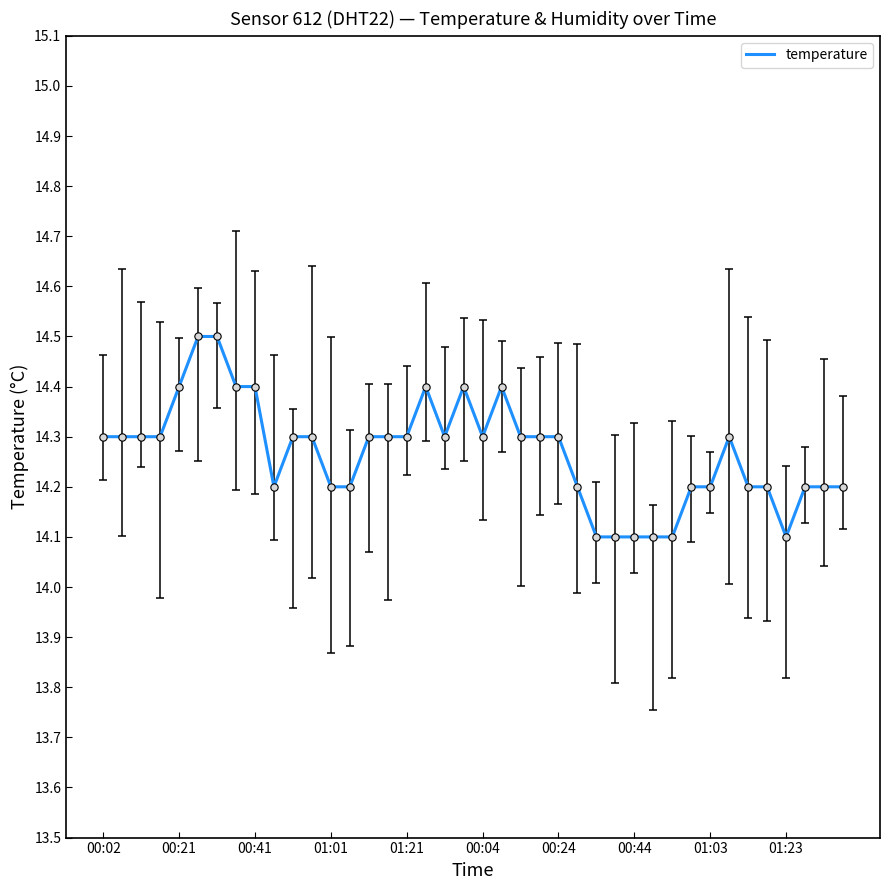

What is the difference between the maximum and minimum values?

0.4